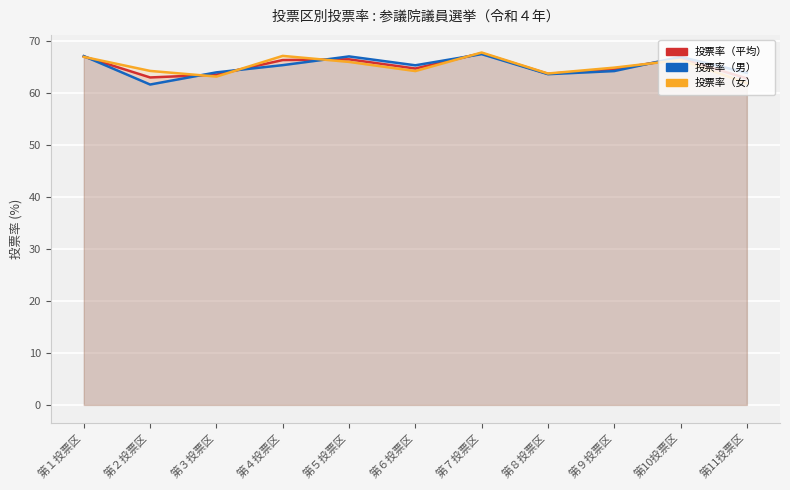

List the labels in order of 投票率（男） value, largest first.

第７投票区, 第１投票区, 第５投票区, 第10投票区, 第４投票区, 第６投票区, 第９投票区, 第３投票区, 第11投票区, 第８投票区, 第２投票区